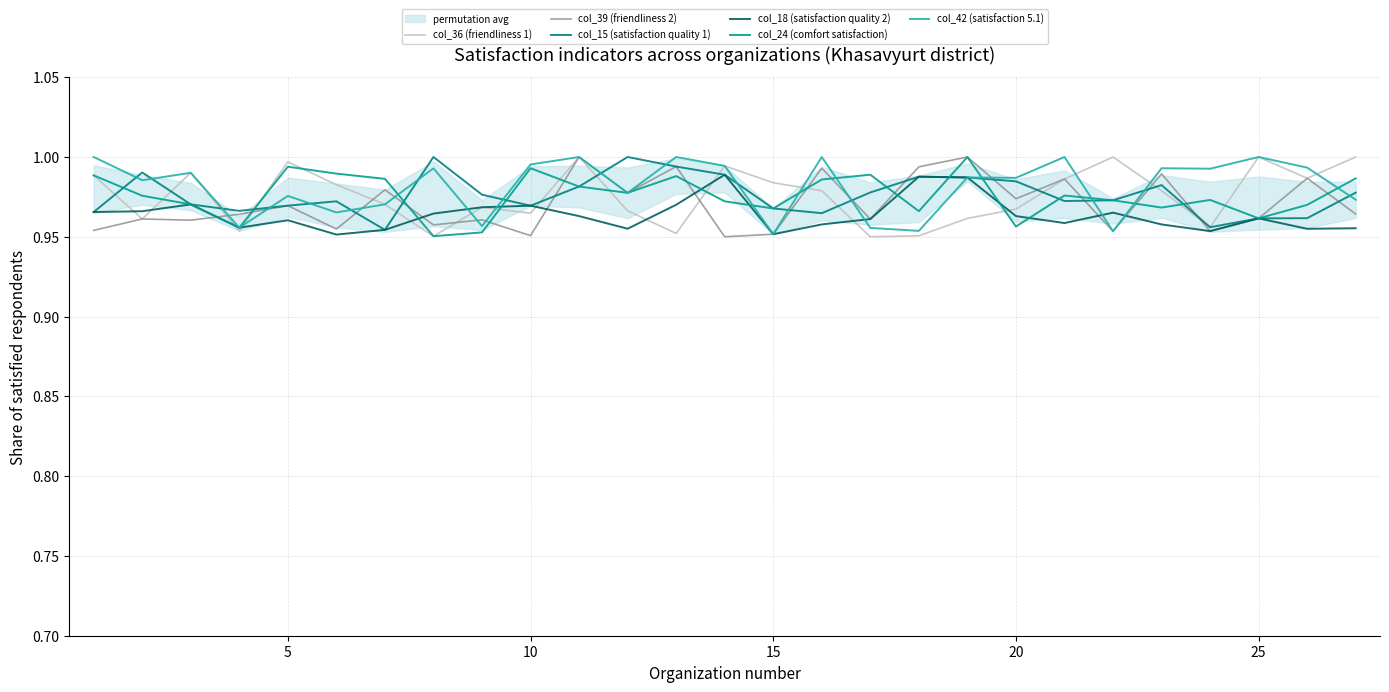

Count the number of data series in this chart.

6